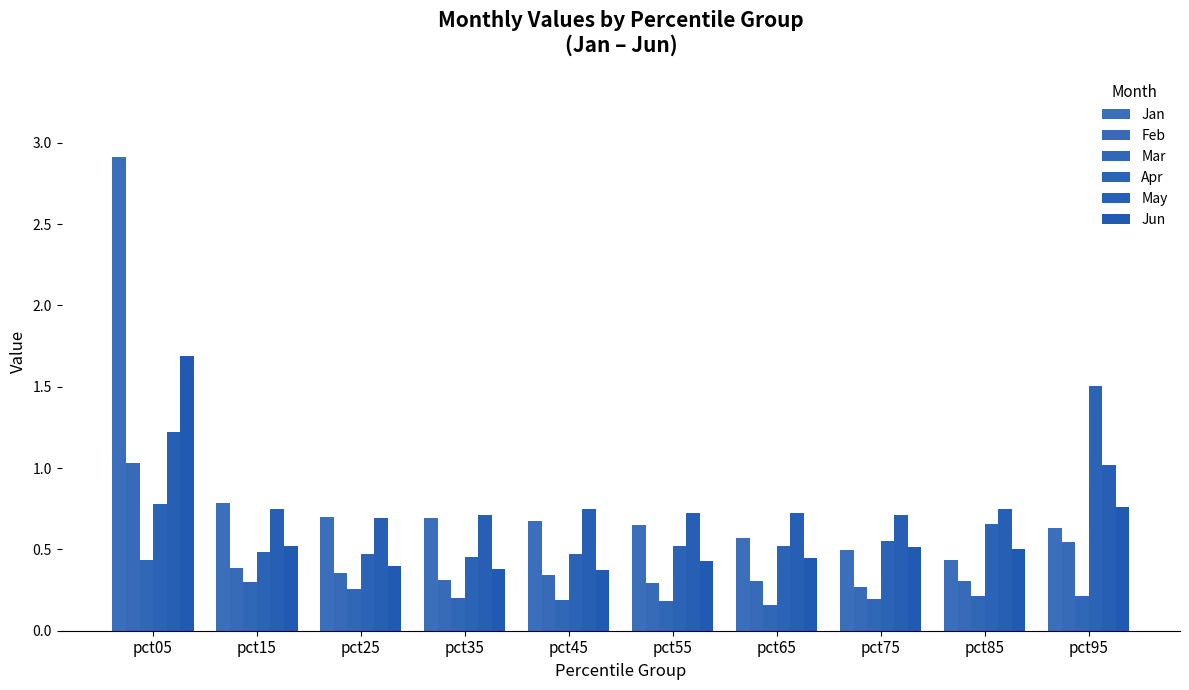

What is the average value of the Feb series?

0.4